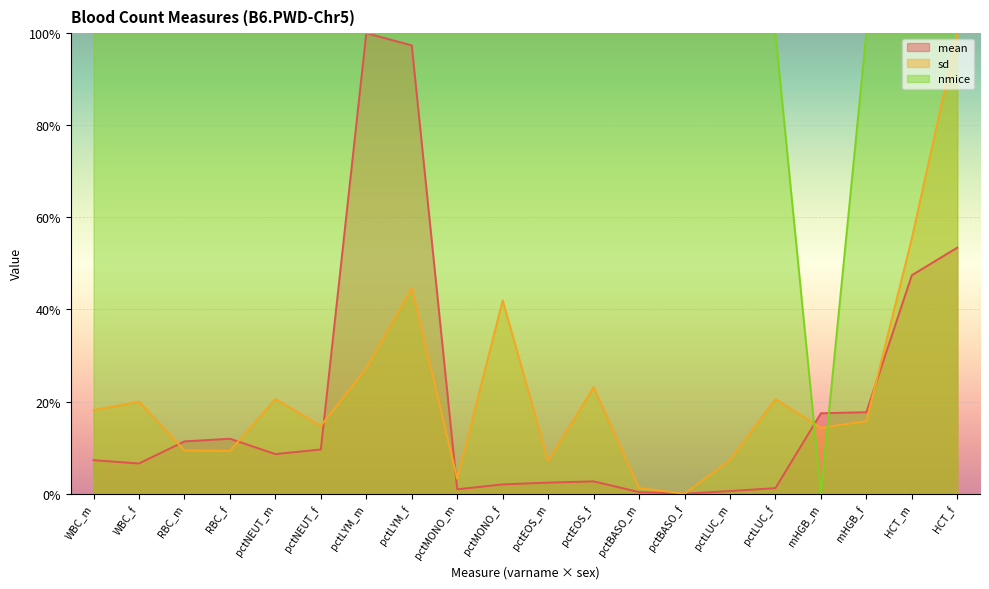

What is the difference between the maximum and second lowest values in the sd series?

98.8